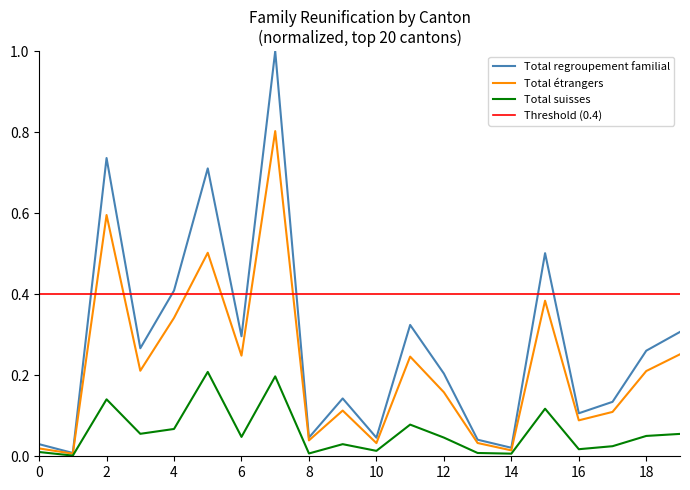

What is the maximum value for Total regroupement familial?

1.0